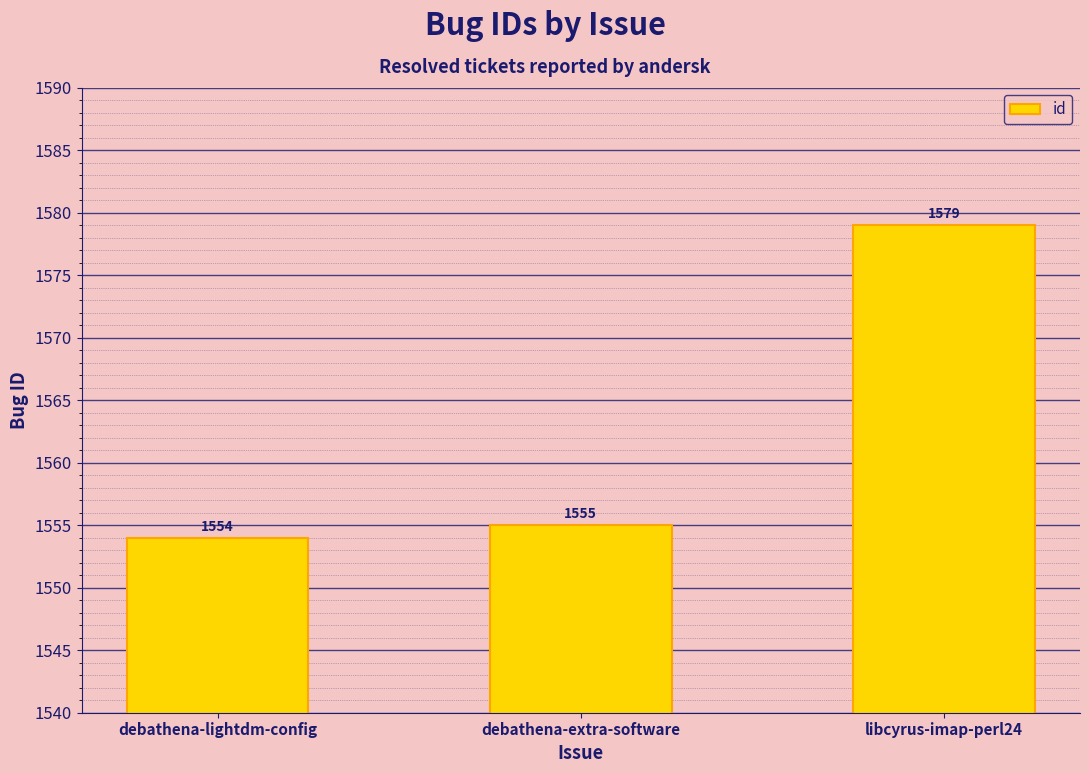

Rank the categories by value from highest to lowest.

libcyrus-imap-perl24, debathena-extra-software, debathena-lightdm-config